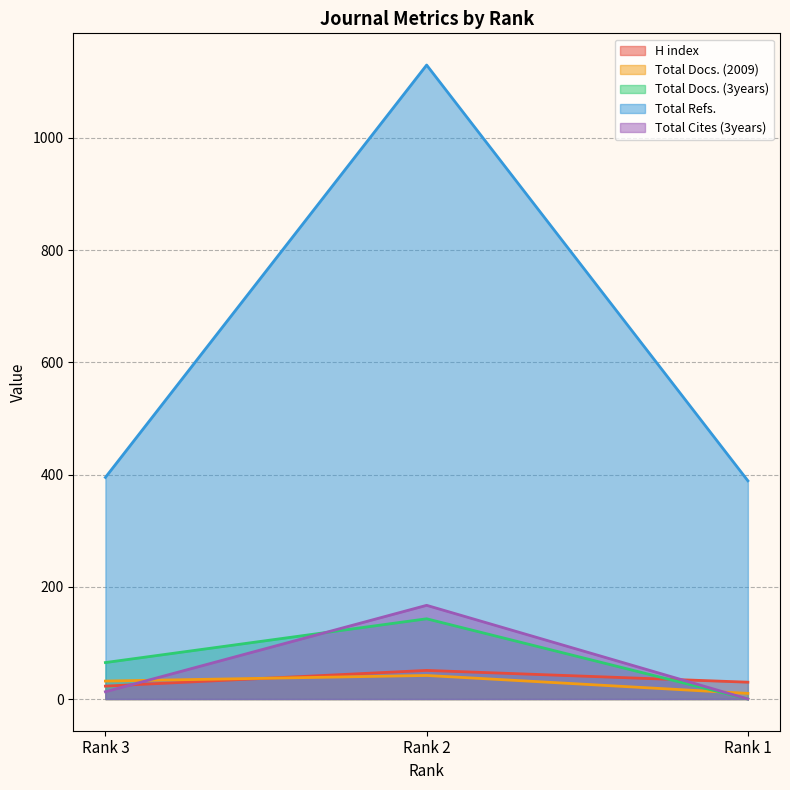

What is the spread (max minus min) of values at Rank 2?

1088